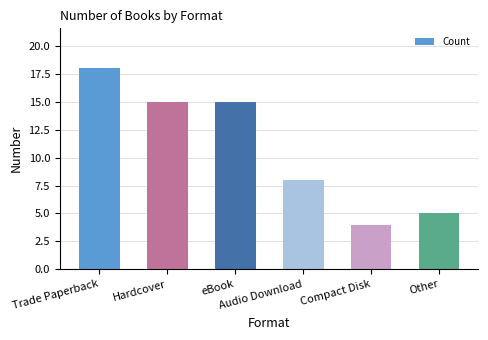

What is the average value?

11